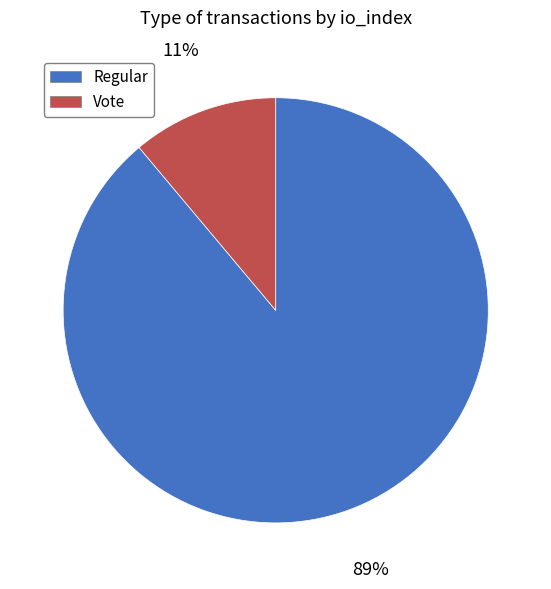

Count the number of slices in the pie.

2